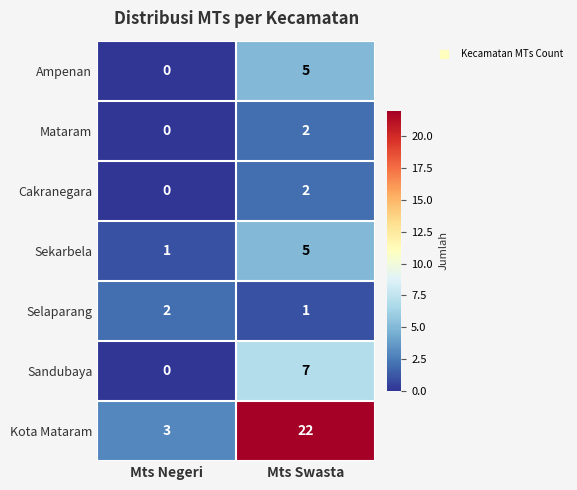

The Sandubaya series shows 0 at Mts Negeri. True or false?

True